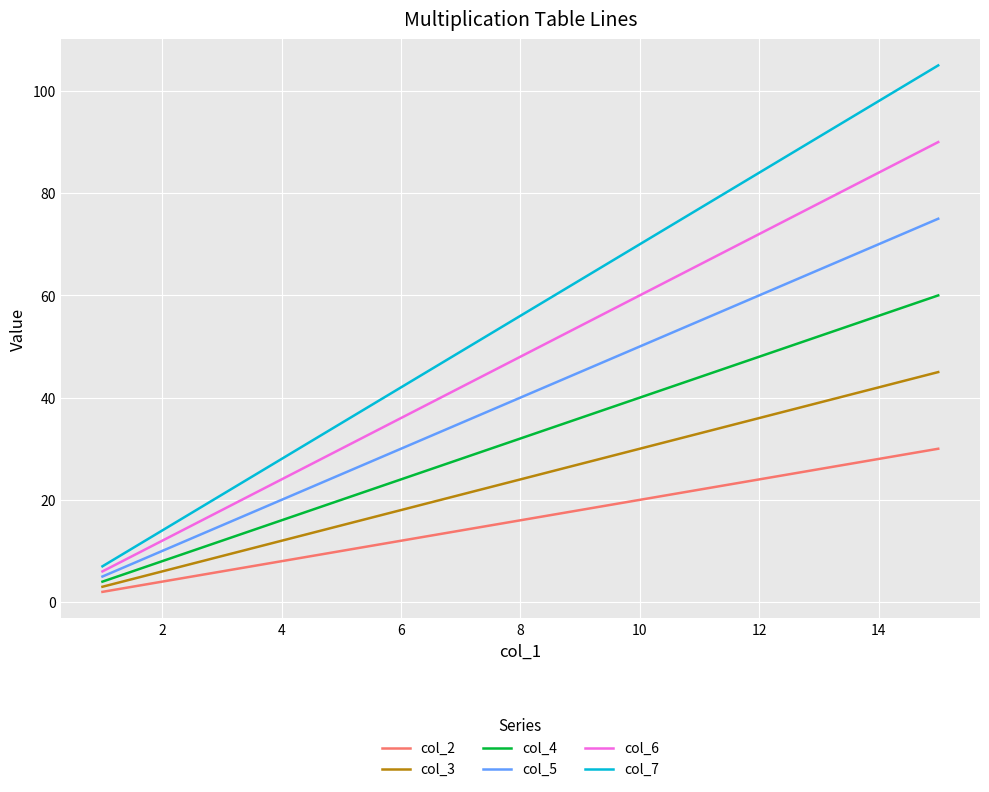

What are all the series names shown in the legend?

col_2, col_3, col_4, col_5, col_6, col_7